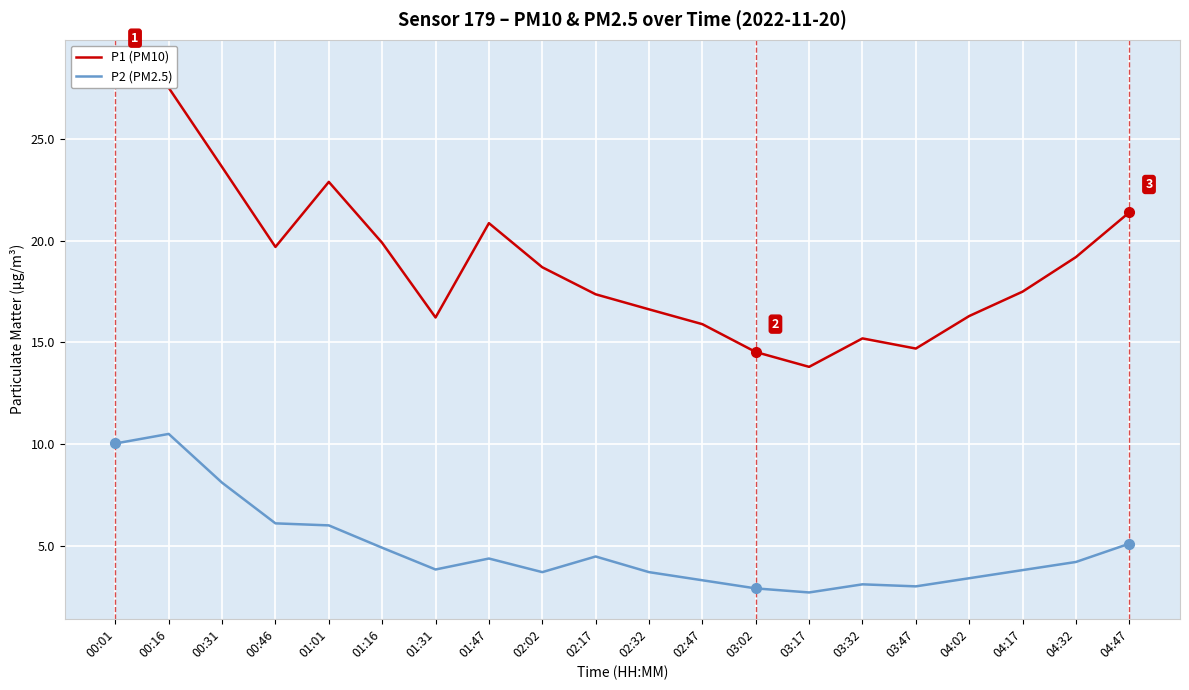

Reading left to right, what are all the values shown in this chart?

P1 (PM10): 28.6	27.5	23.6	19.7	22.9	19.9	16.2	20.9	18.7	17.4	16.6	15.9	14.5	13.8	15.2	14.7	16.3	17.5	19.2	21.4
P2 (PM2.5): 10.0	10.5	8.1	6.1	6.0	4.9	3.8	4.4	3.7	4.5	3.7	3.3	2.9	2.7	3.1	3.0	3.4	3.8	4.2	5.1